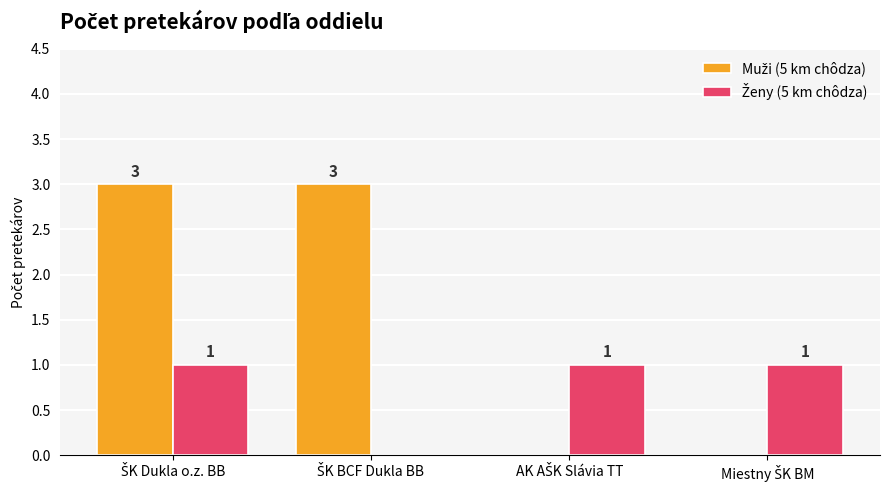

What is the greatest value displayed?

3